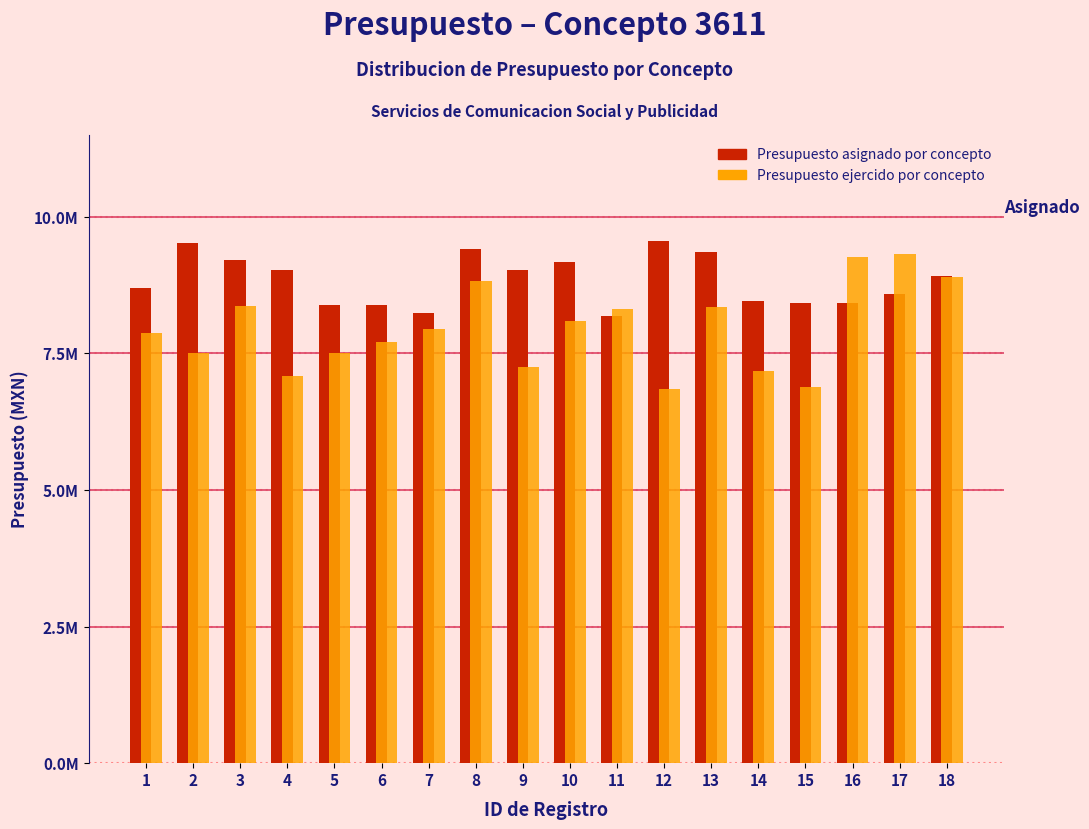

What are all the series names shown in the legend?

Presupuesto asignado por concepto, Presupuesto ejercido por concepto